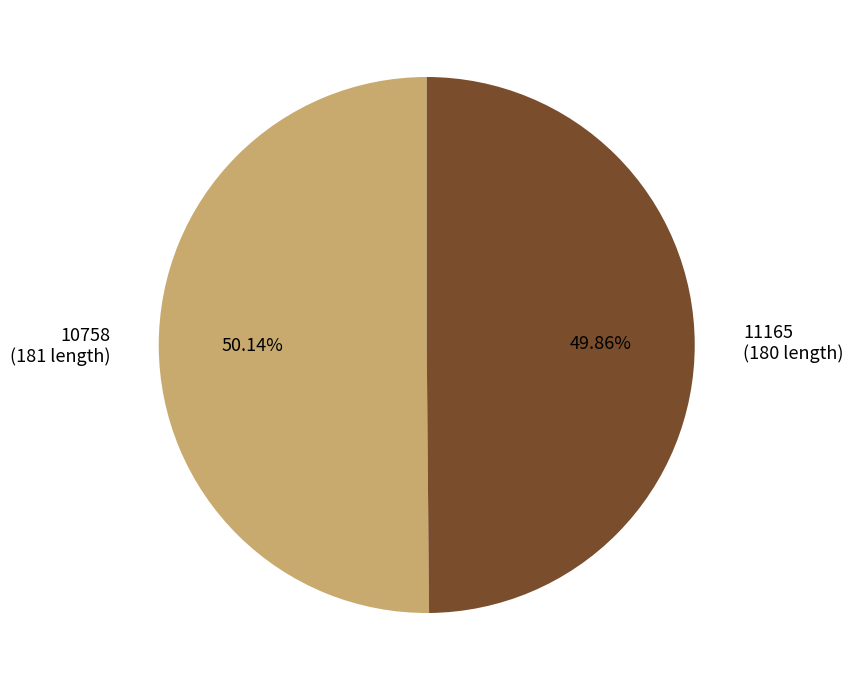

What is the ratio of the value at 10758 (181 length) to the value at 11165 (180 length)?

1.0